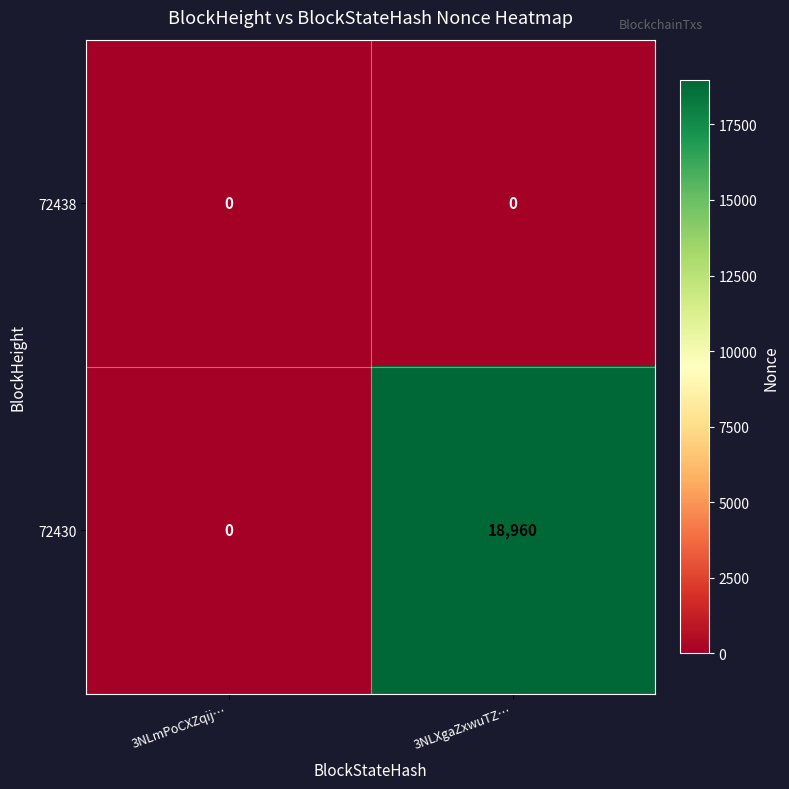

At which category does the chart reach its peak across all series?

3NLXgaZxwuTZ…